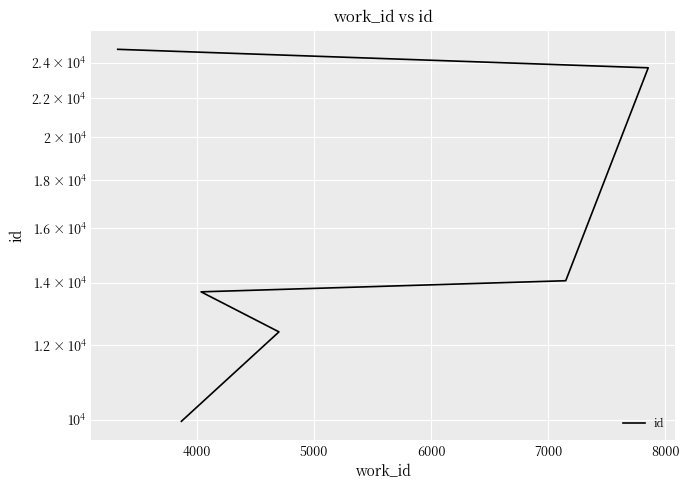

Reading right to left, what are all the values shown in this chart?

24805	23706	14063	13685	12405	9962